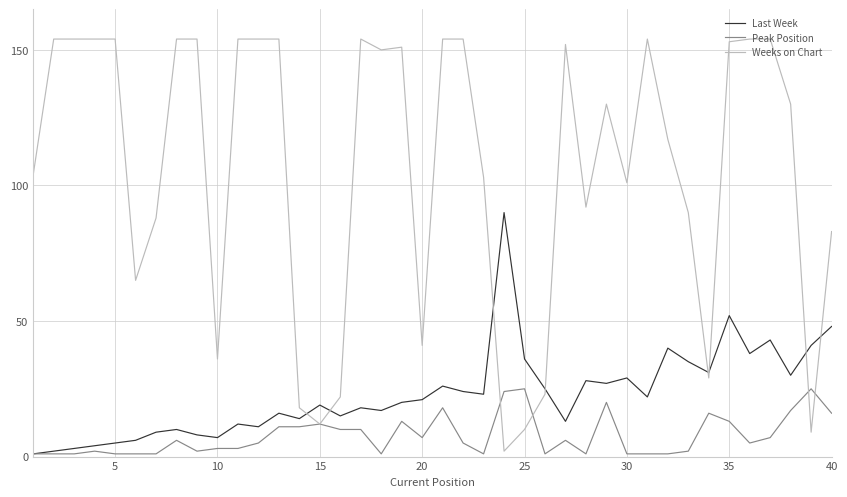

Which series has the largest total across all categories?

Weeks on Chart